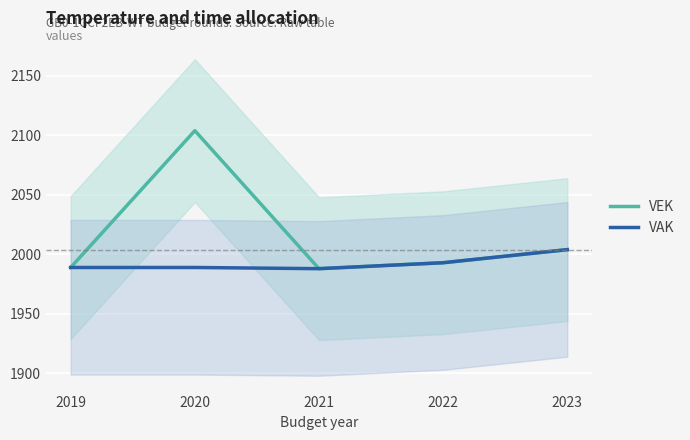

At which category is the sum across all series the highest?

2020